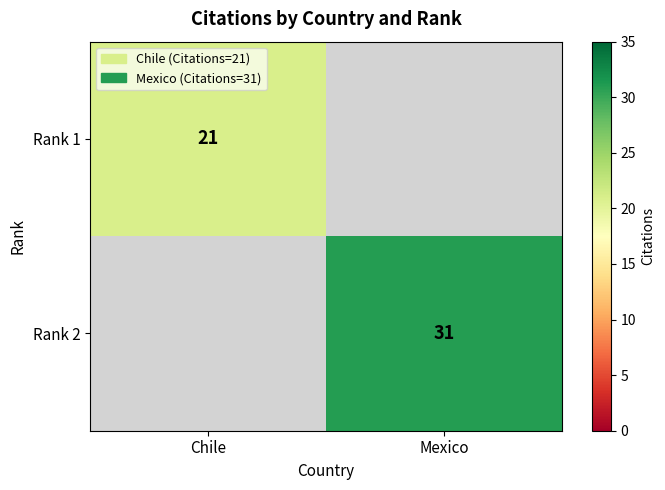

The Rank 1 series shows 33 at Chile. True or false?

False